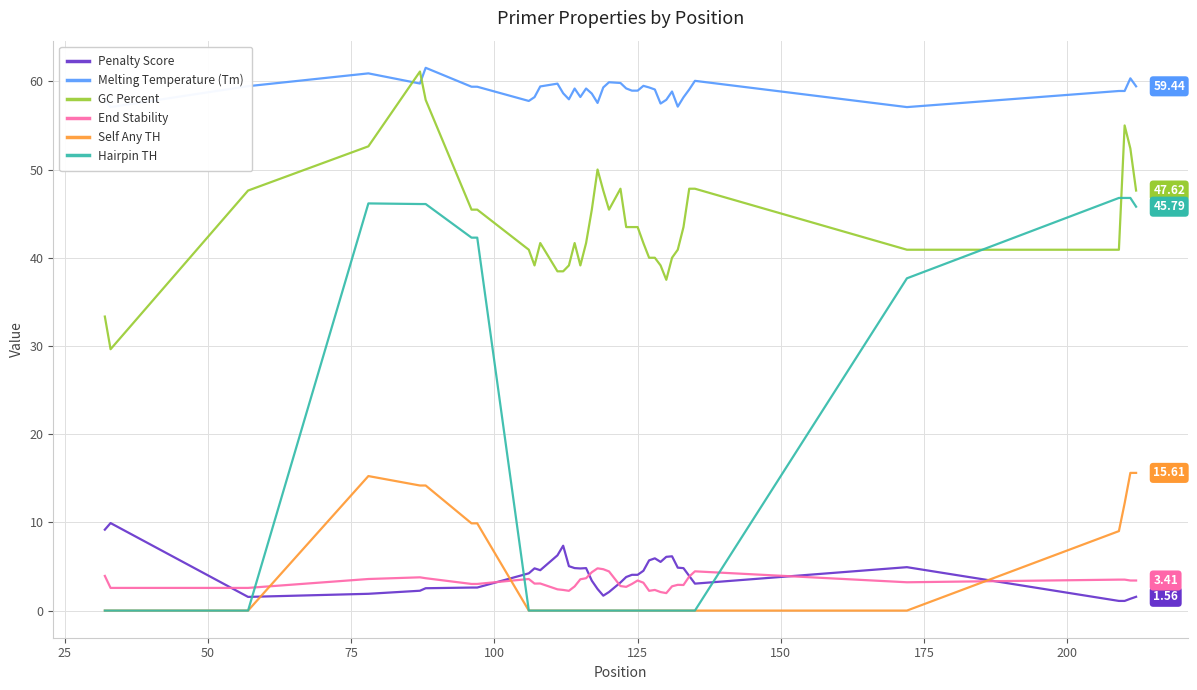

True or false: Self Any TH and Penalty Score cross at least once.

True